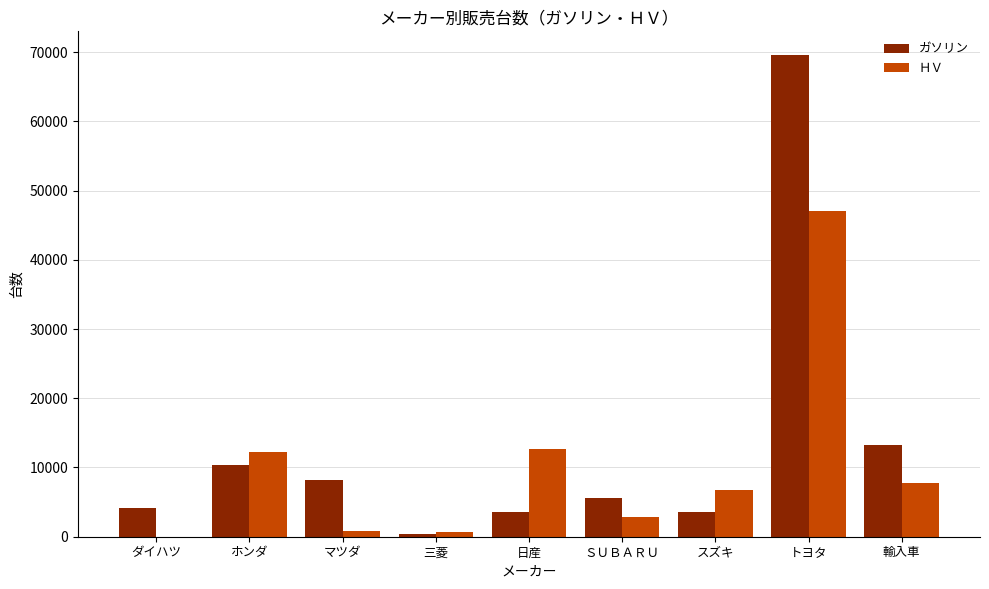

Is it true that ＨＶ equals 12706 at 日産?

True